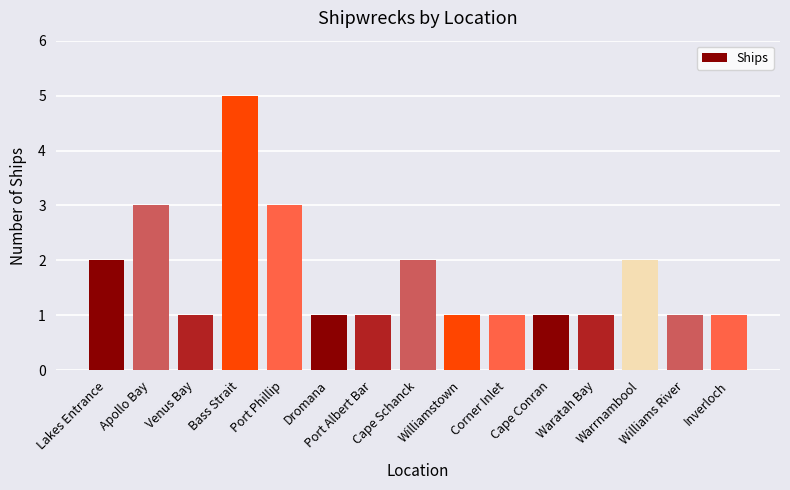

The chart shows a value of 2 at Venus Bay. True or false?

False